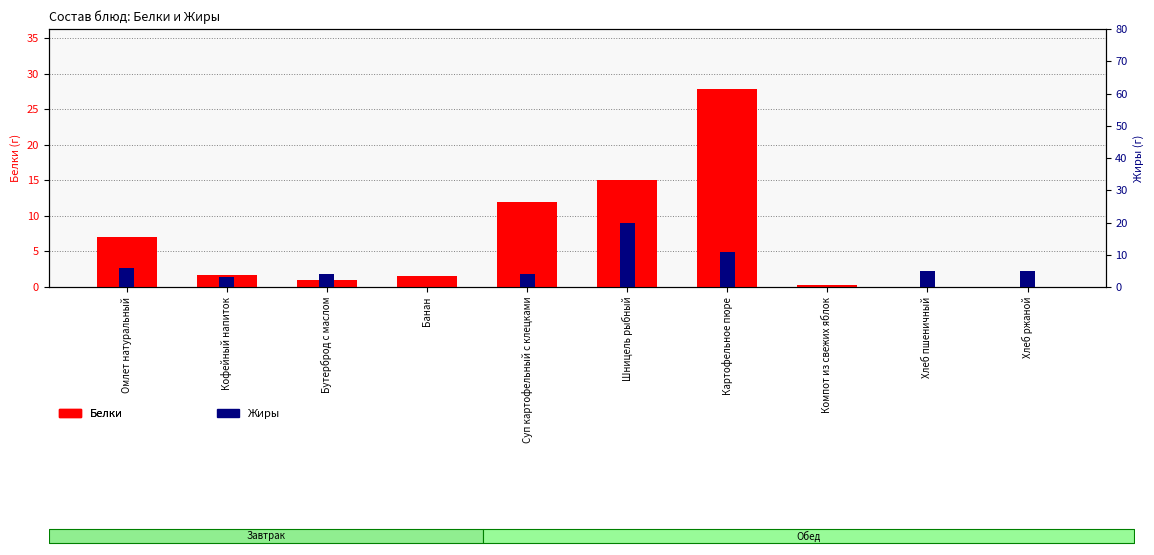

What is the average value of the Белки series?

6.6